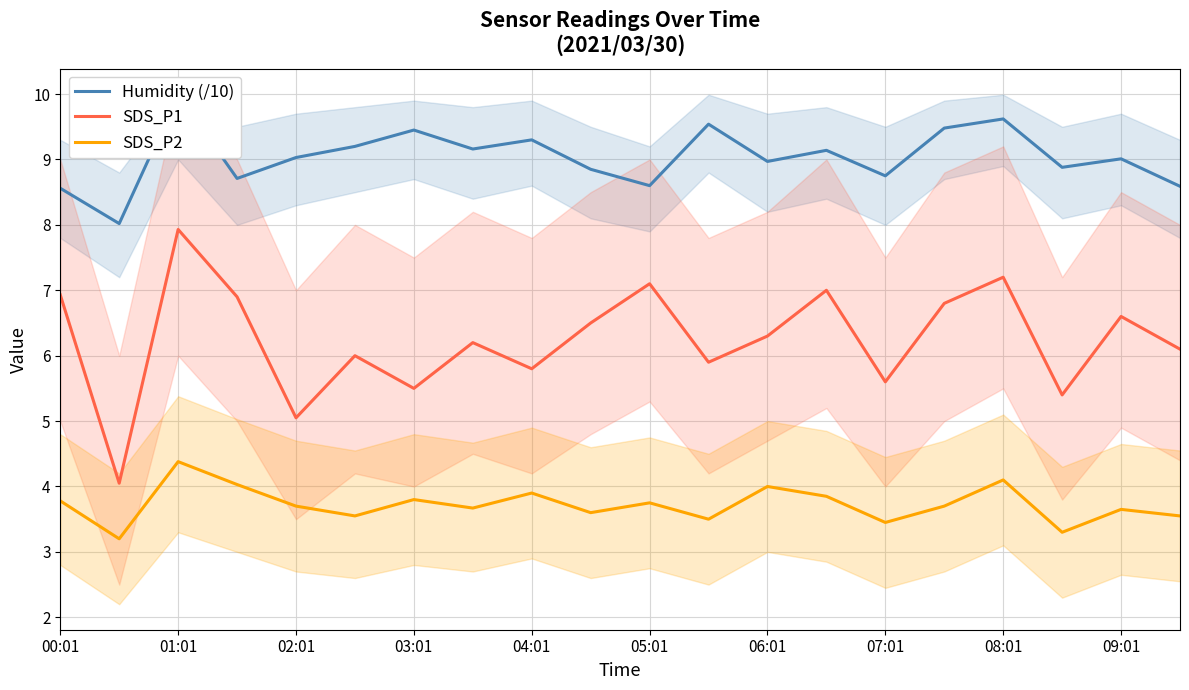

What is the minimum value for Humidity (/10)?

8.0